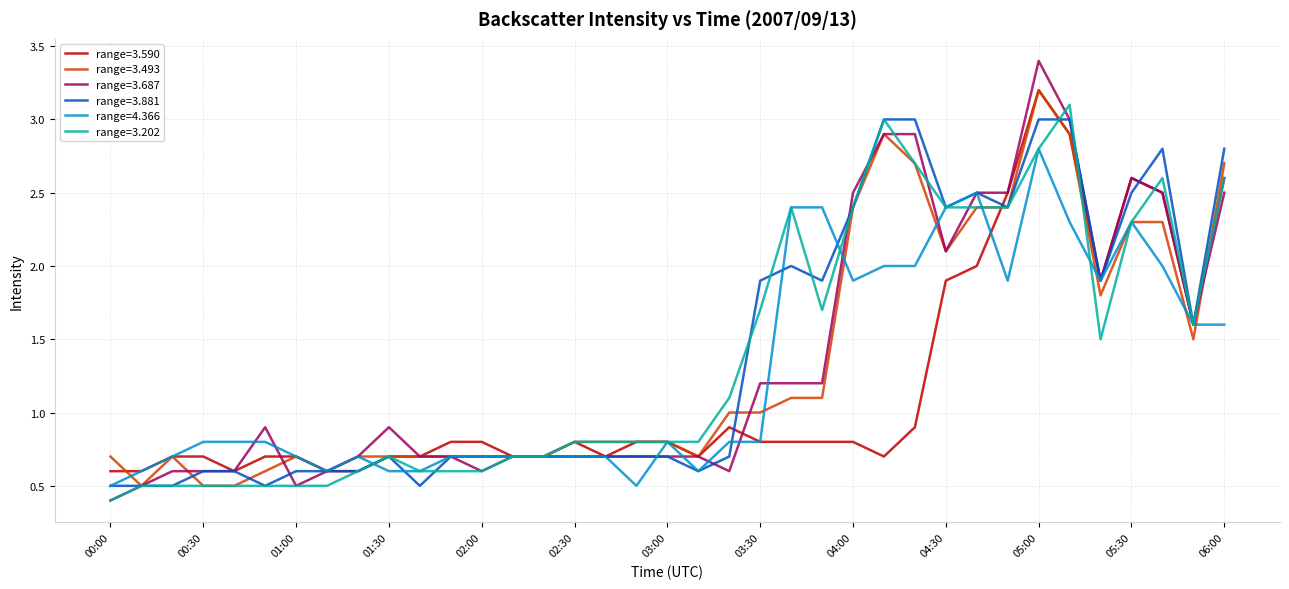

What is the maximum value for range=3.202?

3.1